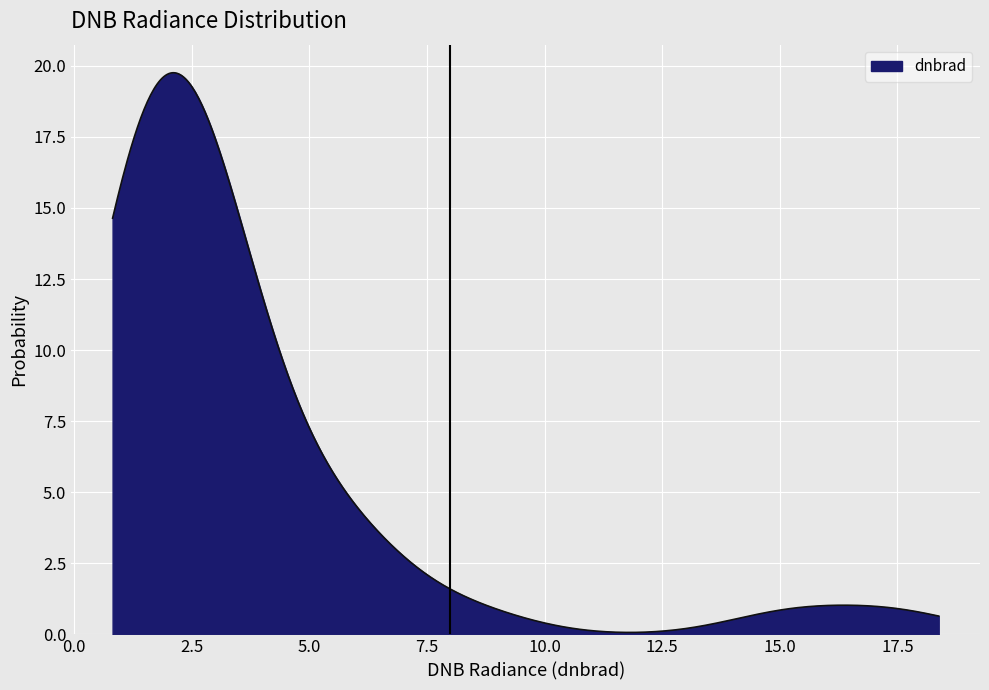

What is the greatest value displayed?

19.8